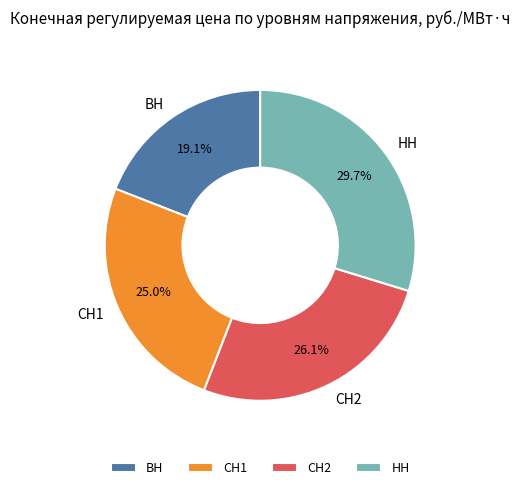

To the nearest percent, what is the combined percentage of СН1 and НН?

55%